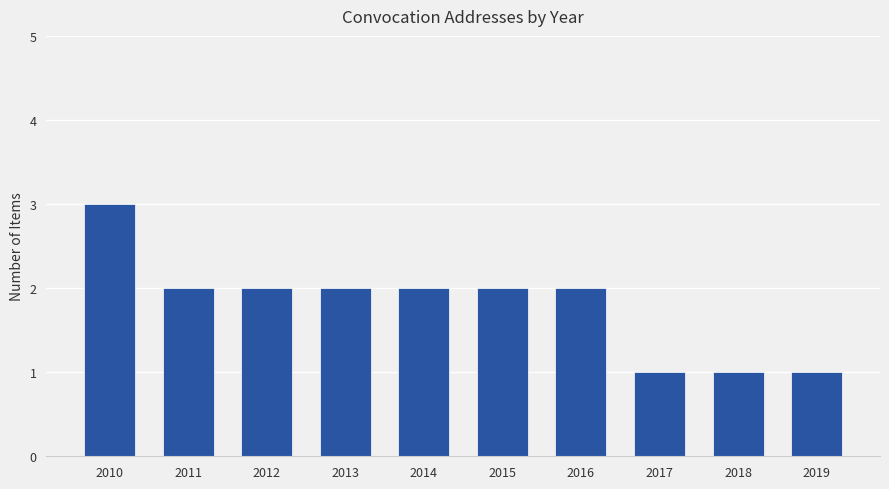

Which label corresponds to the largest value in the chart?

2010